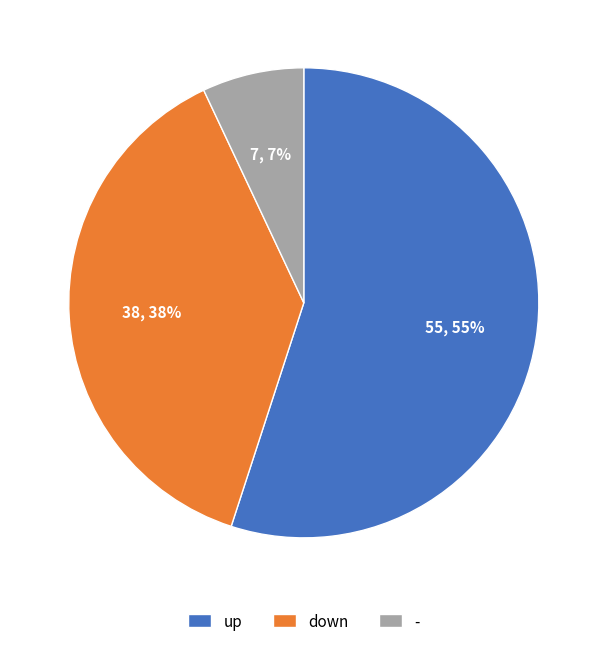

What is the smallest slice in the pie chart?

-